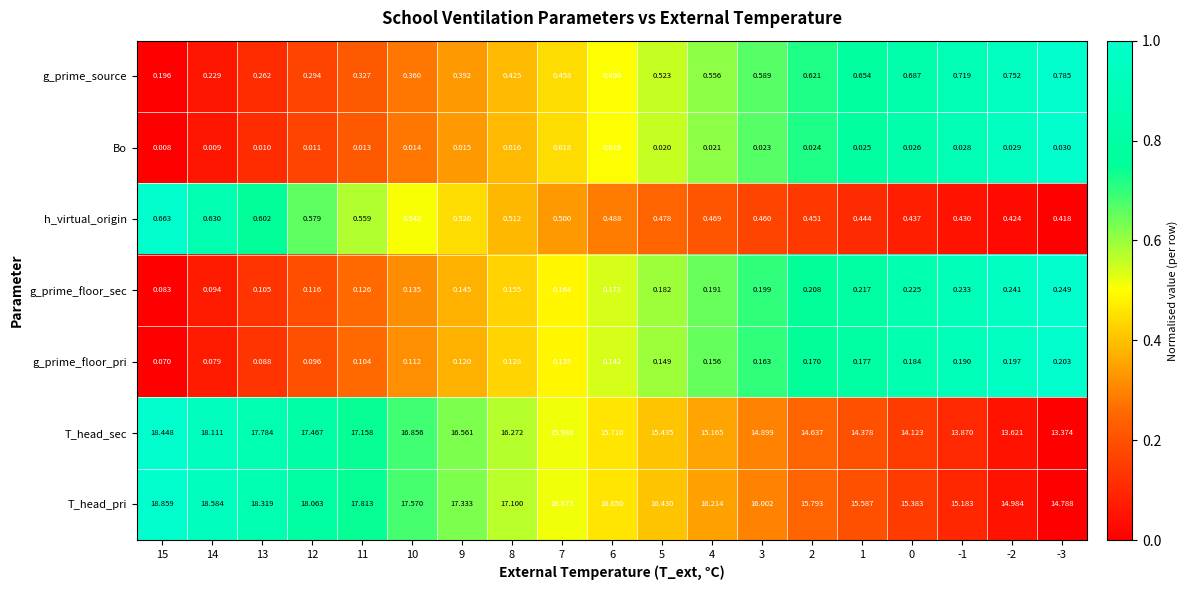

Rank the series by their maximum value, from lowest to highest.

Bo, g_prime_floor_pri, g_prime_floor_sec, h_virtual_origin, g_prime_source, T_head_sec, T_head_pri